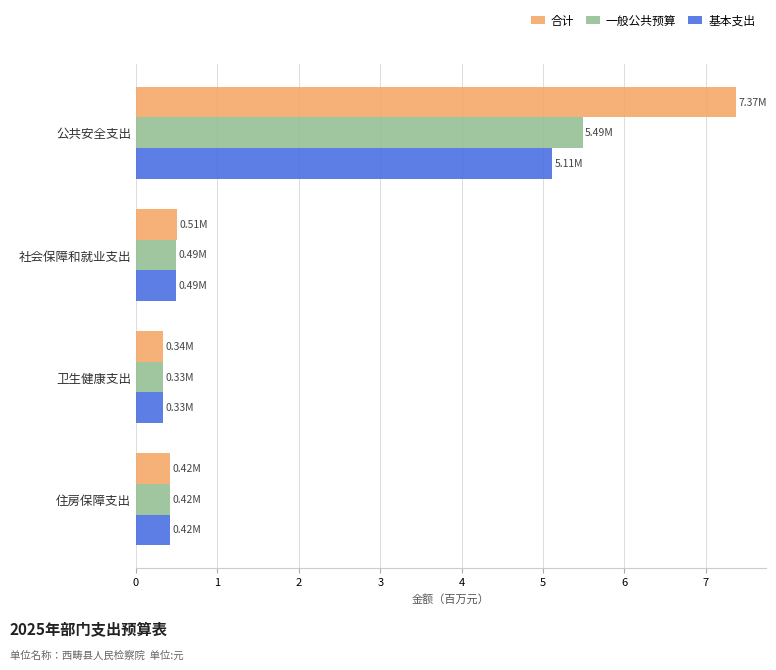

What is the difference between the highest and lowest values at 公共安全支出?

2.3